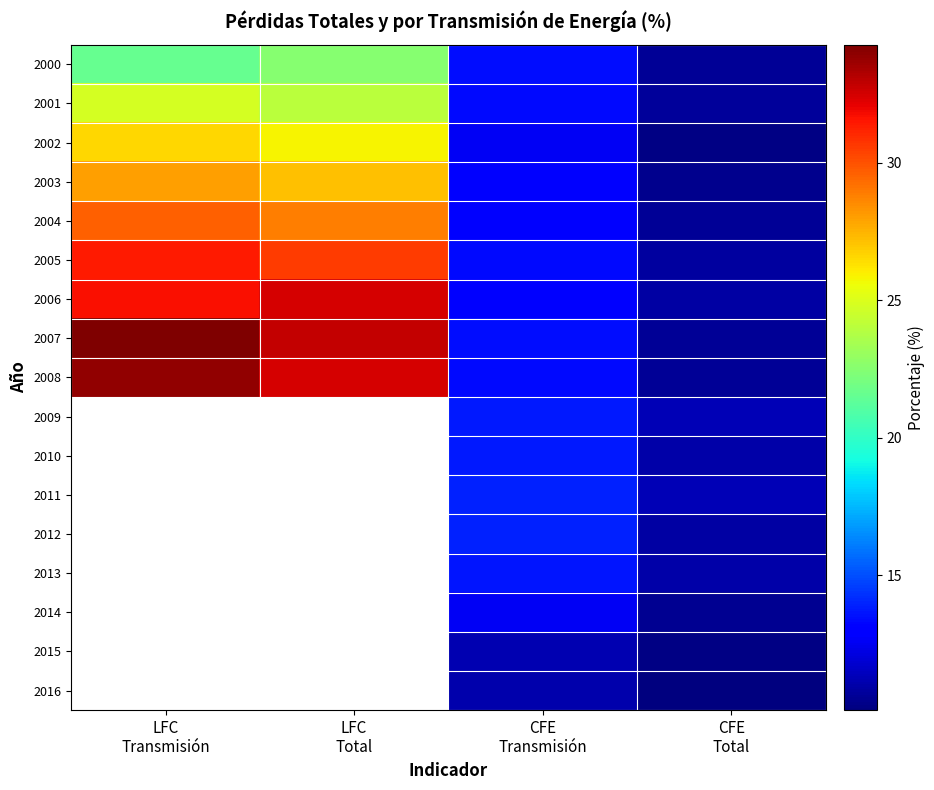

The value of 2015 at CFE Transmisión is 11.2. True or false?

True